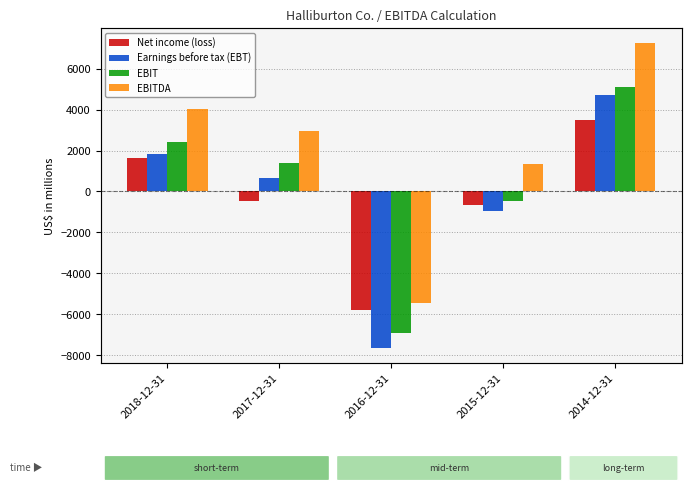

What is the maximum value shown in the chart?

7234